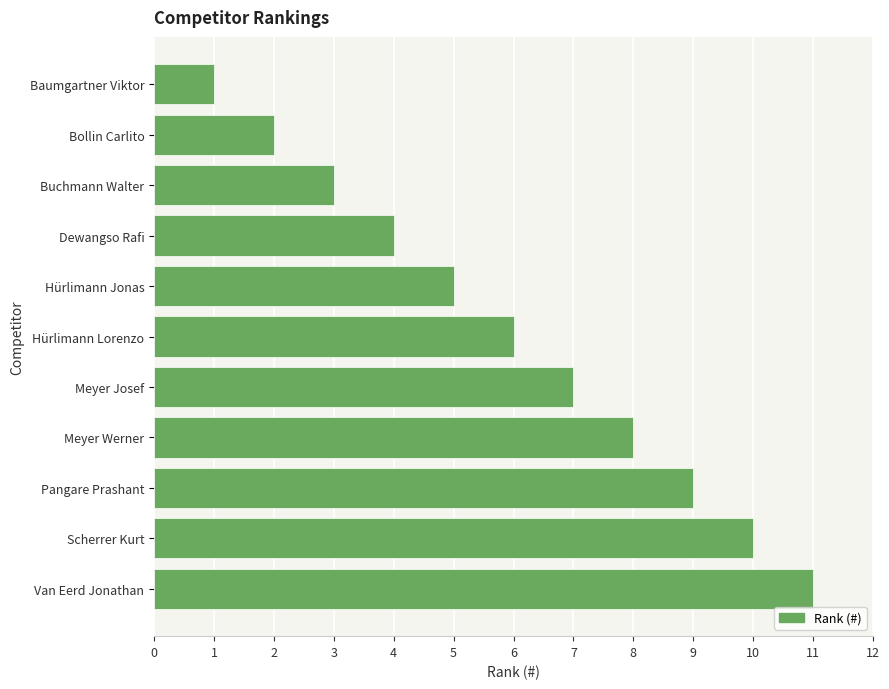

What is the greatest value displayed?

11